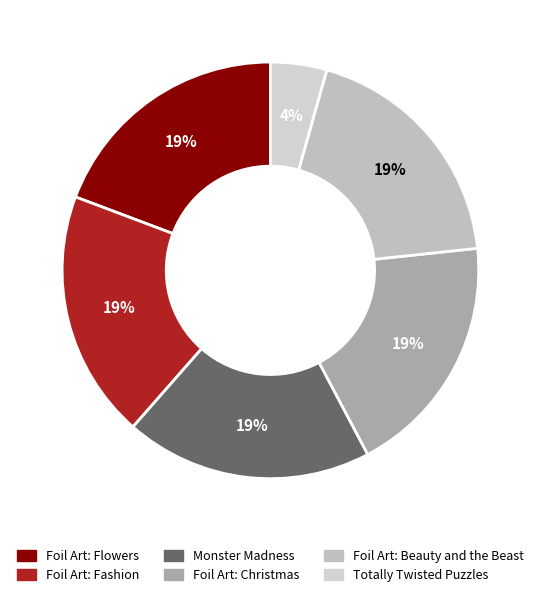

To the nearest percent, what is the difference between the largest and smallest slice percentages?

15%